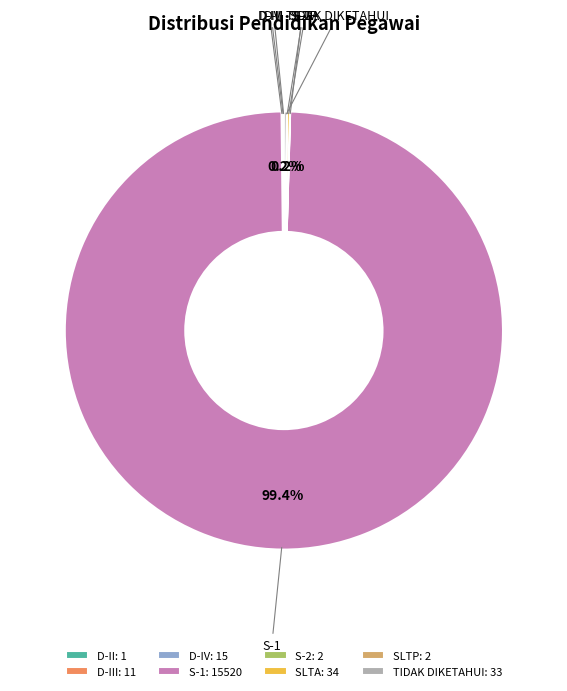

Does any single category account for the majority?

Yes